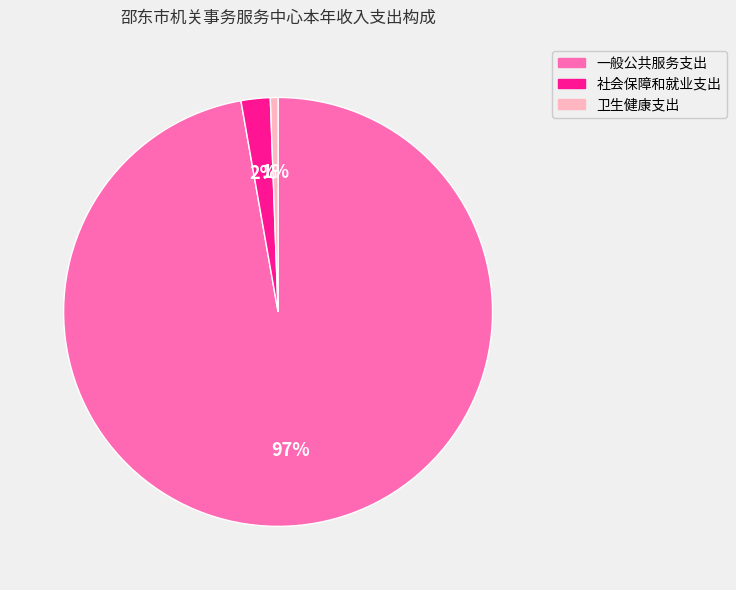

Combined, do 卫生健康支出 and 社会保障和就业支出 account for over 50%?

No